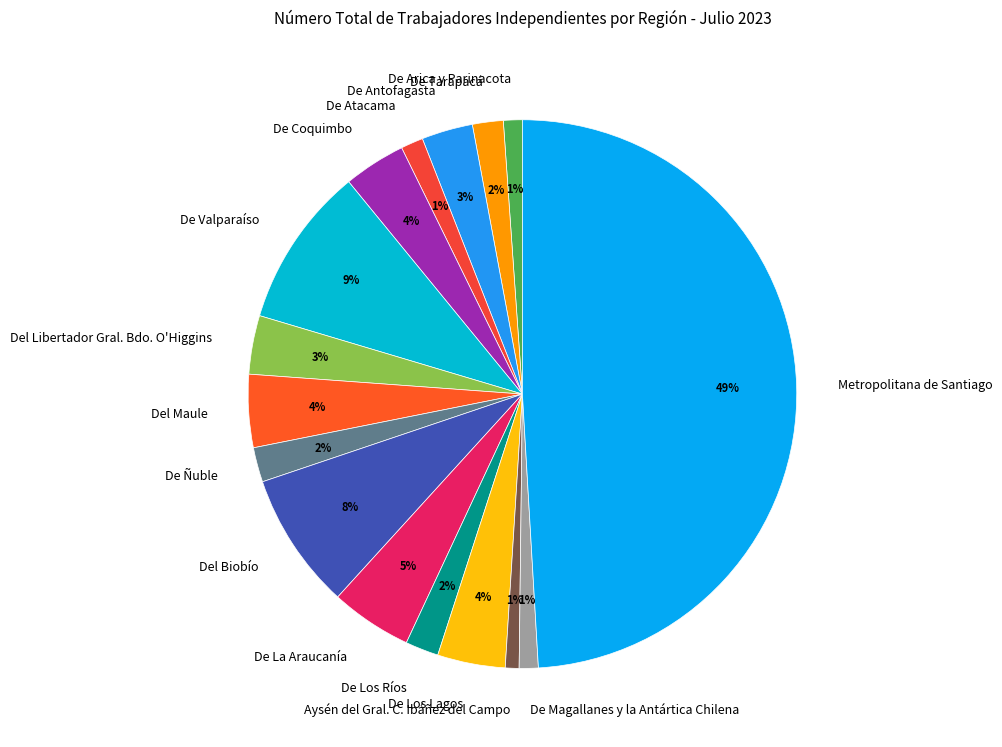

To the nearest percent, what is the difference between the largest and smallest slice percentages?

48%